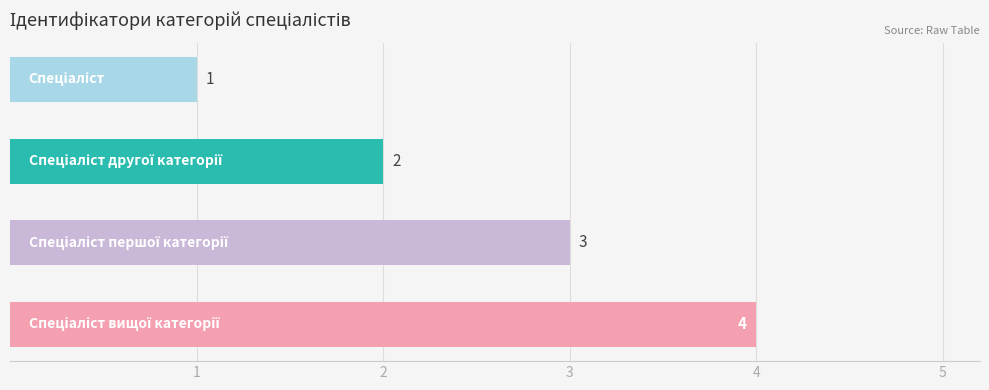

How many values are between 2 and 4?

3